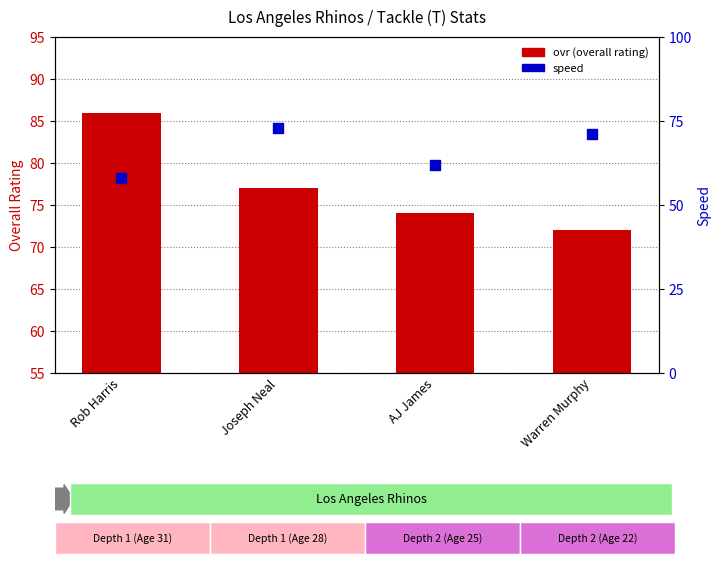

At which category is the sum across all series the highest?

Joseph Neal